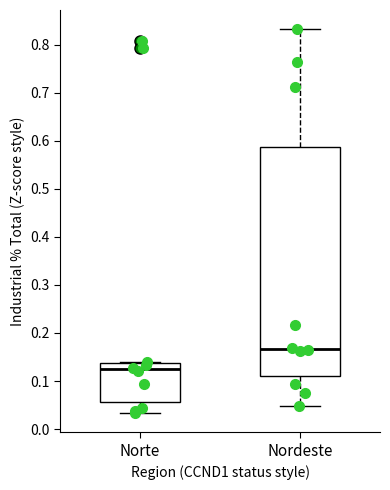

Reading left to right, read every box against the y-axis: the position of its median line, the range the box covers, and the ends of its whiskers. The values are not printed on the chart, so give them approximately, as read against the axis.

Norte: median 0.12, box 0.06 to 0.14, whiskers 0.03 to 0.14
Nordeste: median 0.17, box 0.11 to 0.59, whiskers 0.05 to 0.83